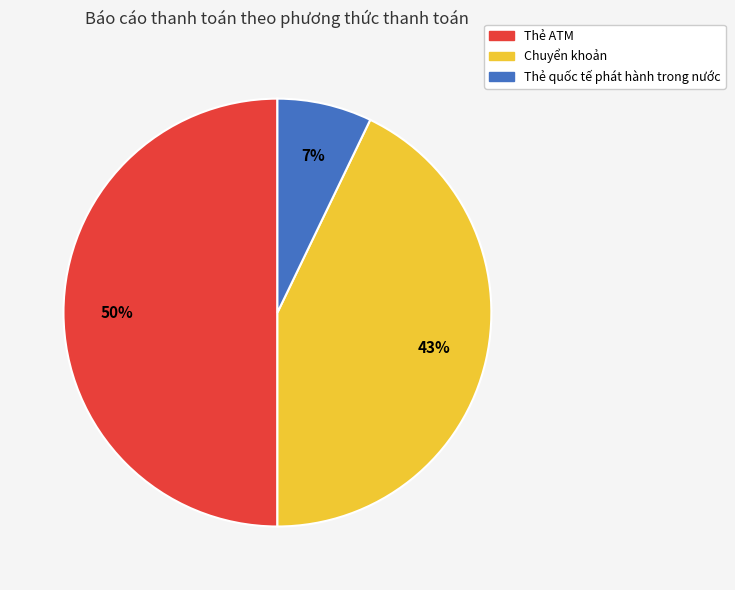

Does Chuyển khoản represent more than half of the total?

No